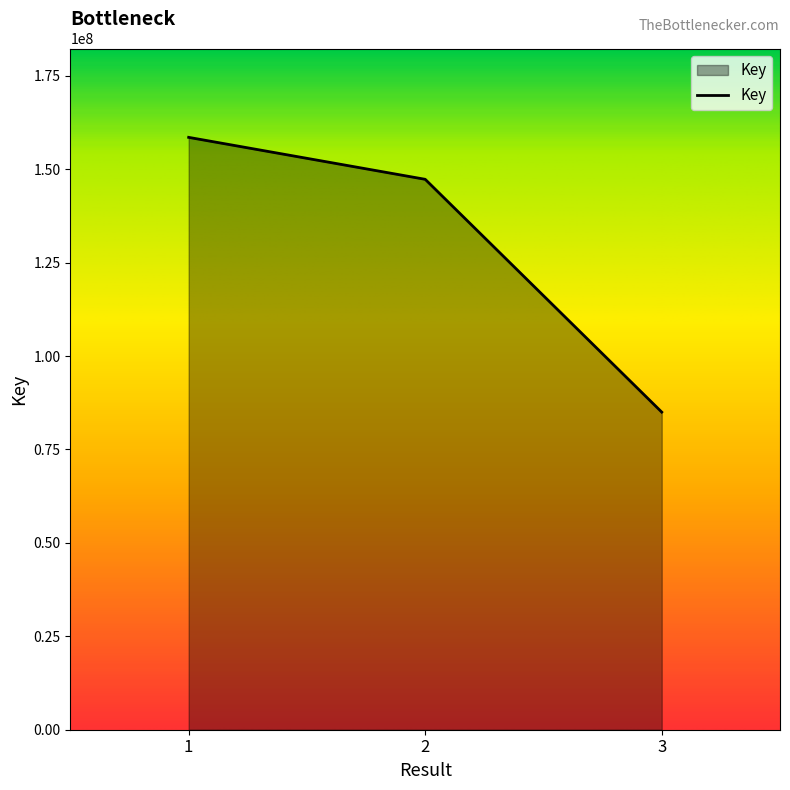

How many lines are shown in the chart?

1